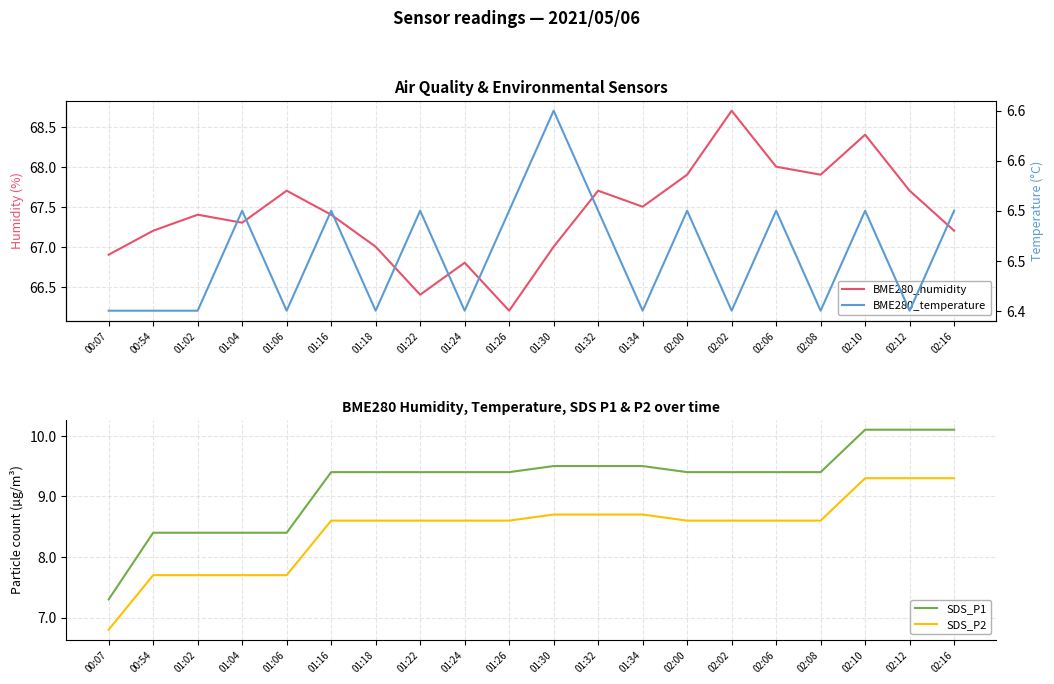

True or false: SDS_P1 and BME280_temperature intersect in this chart.

False